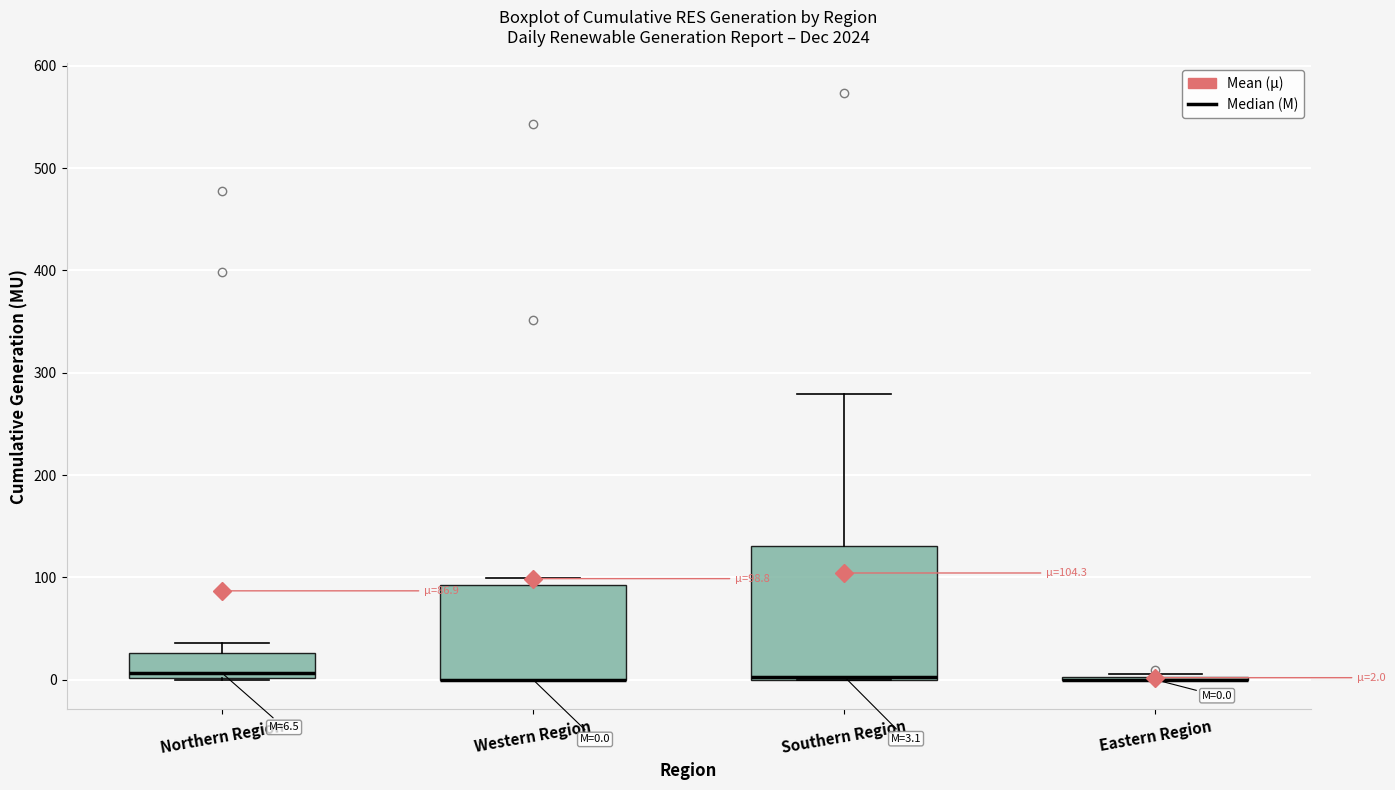

Comparing the boxes themselves (not the whiskers), which one is the tallest?

Southern Region